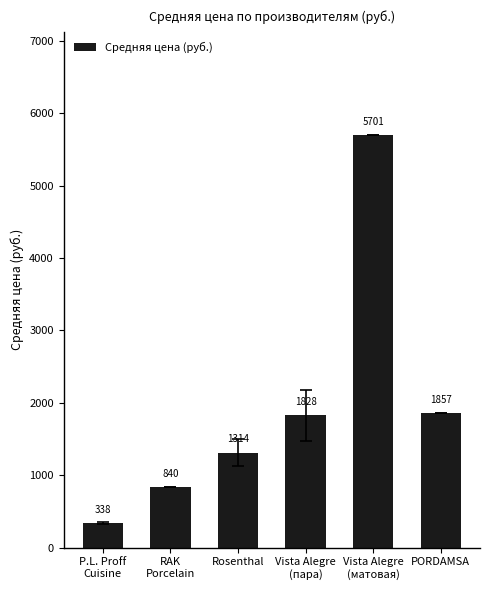

What is the sum of all values?

11877.5